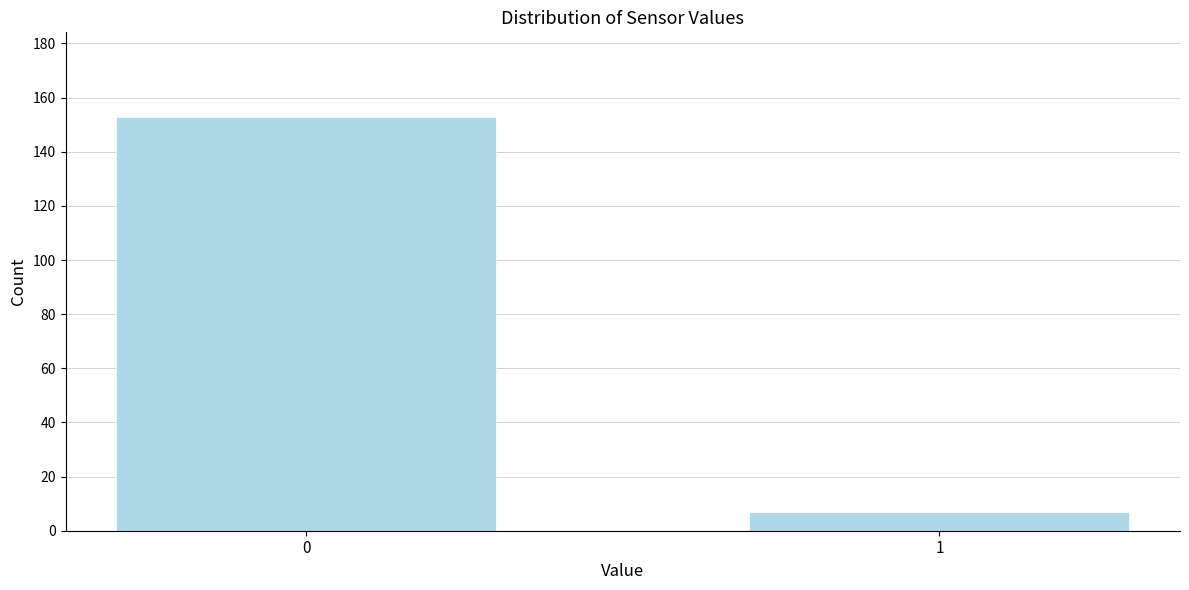

Reading left to right, list all the values displayed in this chart.

153	7